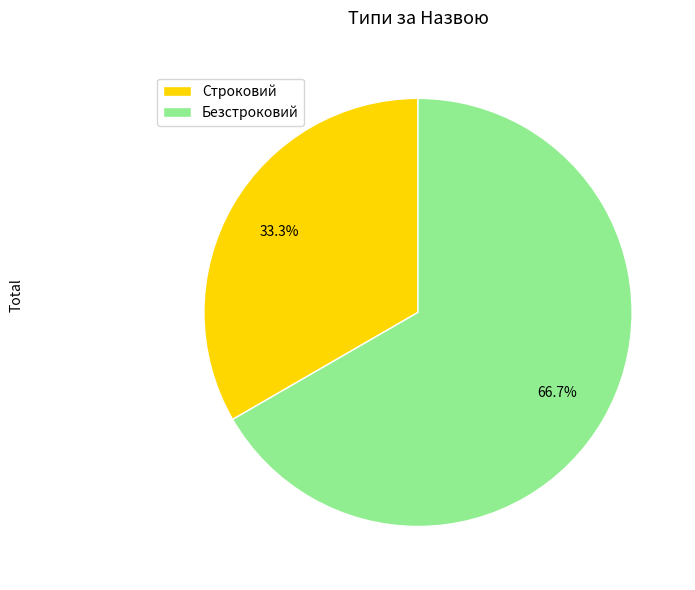

To the nearest percent, what is the combined percentage of Строковий and Безстроковий?

100%